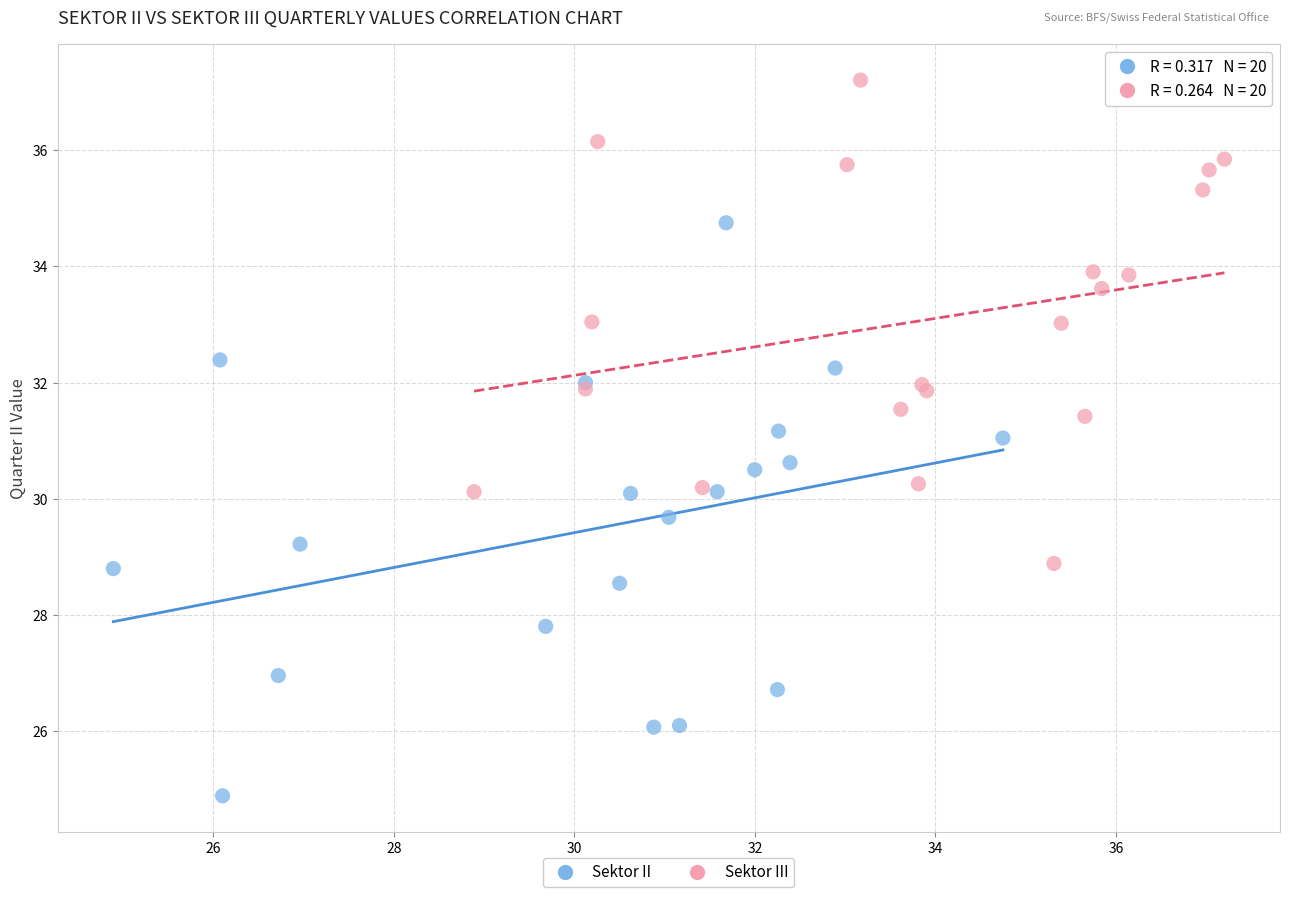

Which series reaches the maximum Y coordinate?

Sektor III